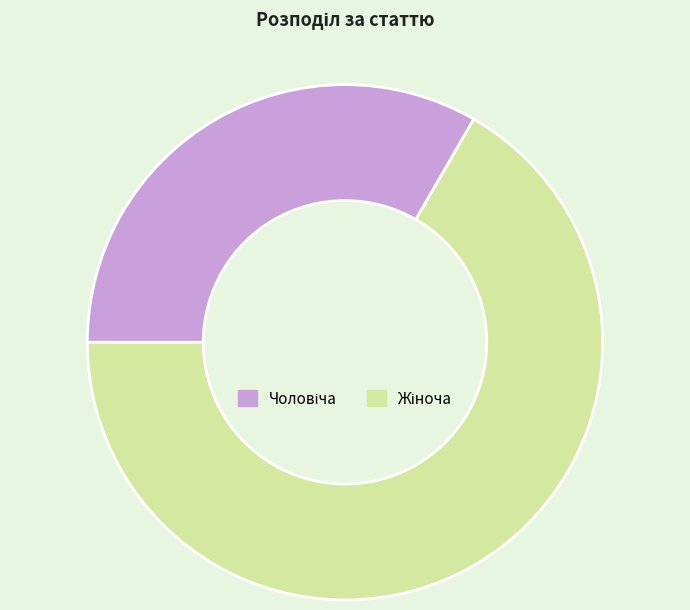

Is there any slice that represents more than half of the pie?

Yes